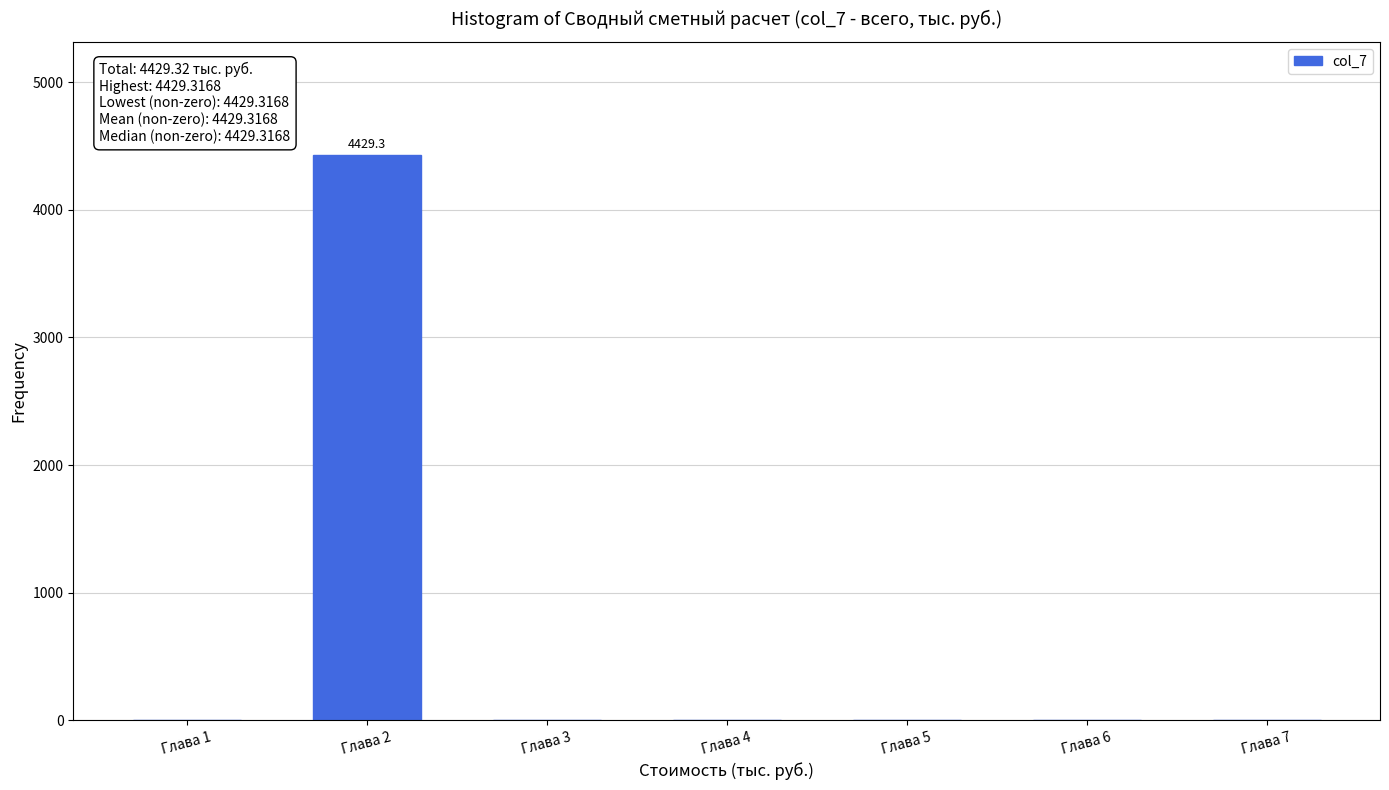

Reading left to right, extract all data points from this chart.

Глава 1=0.0	Глава 2=4429.3	Глава 3=0.0	Глава 4=0.0	Глава 5=0.0	Глава 6=0.0	Глава 7=0.0